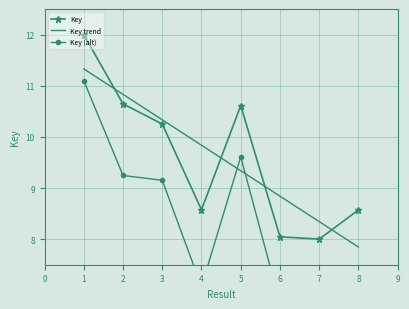

How many data points in Key trend are less than 9?

3